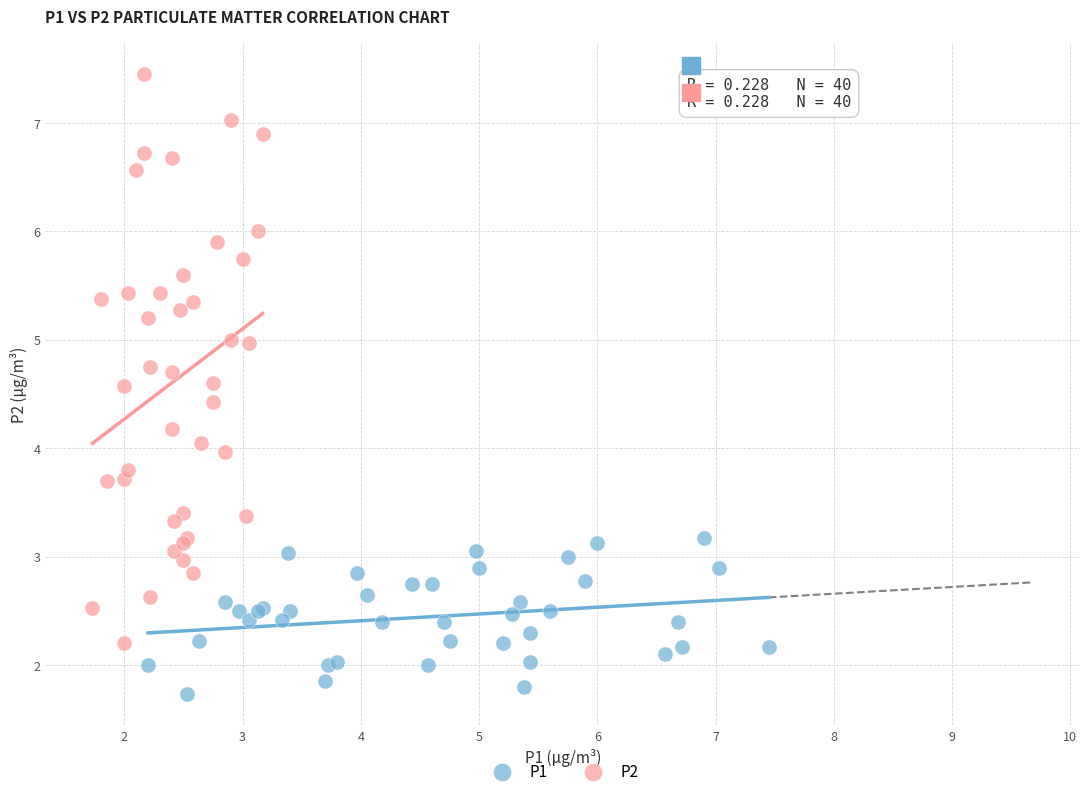

Which series contains the lowest Y value?

P1